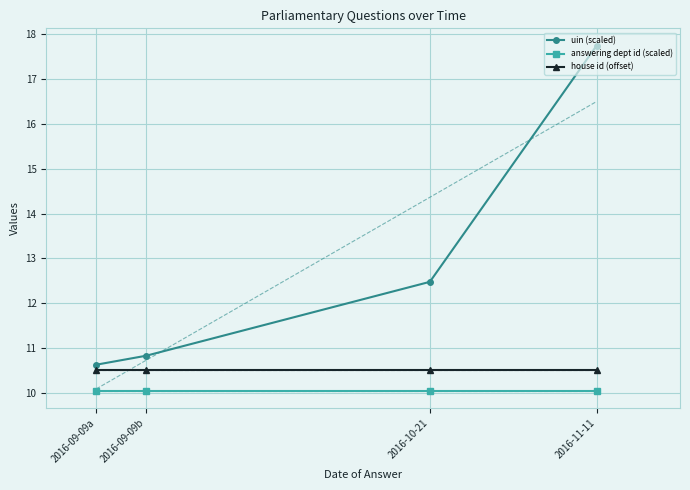

True or false: uin (scaled) has more than 2 points higher than both neighbors.

False